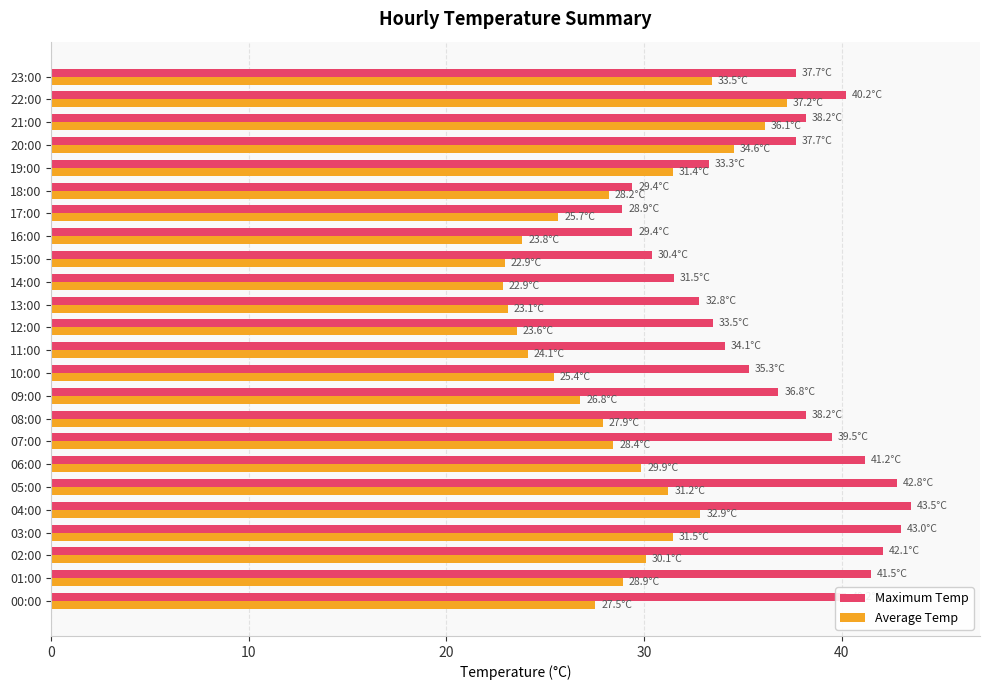

What is the lowest value of the Maximum Temp series?

28.9